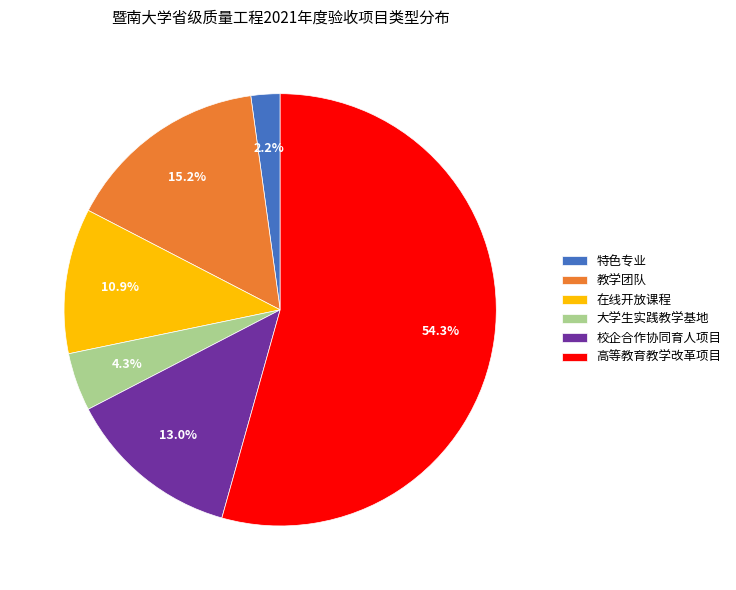

What is the ratio of the value at 校企合作协同育人项目 to the value at 大学生实践教学基地?

3.0